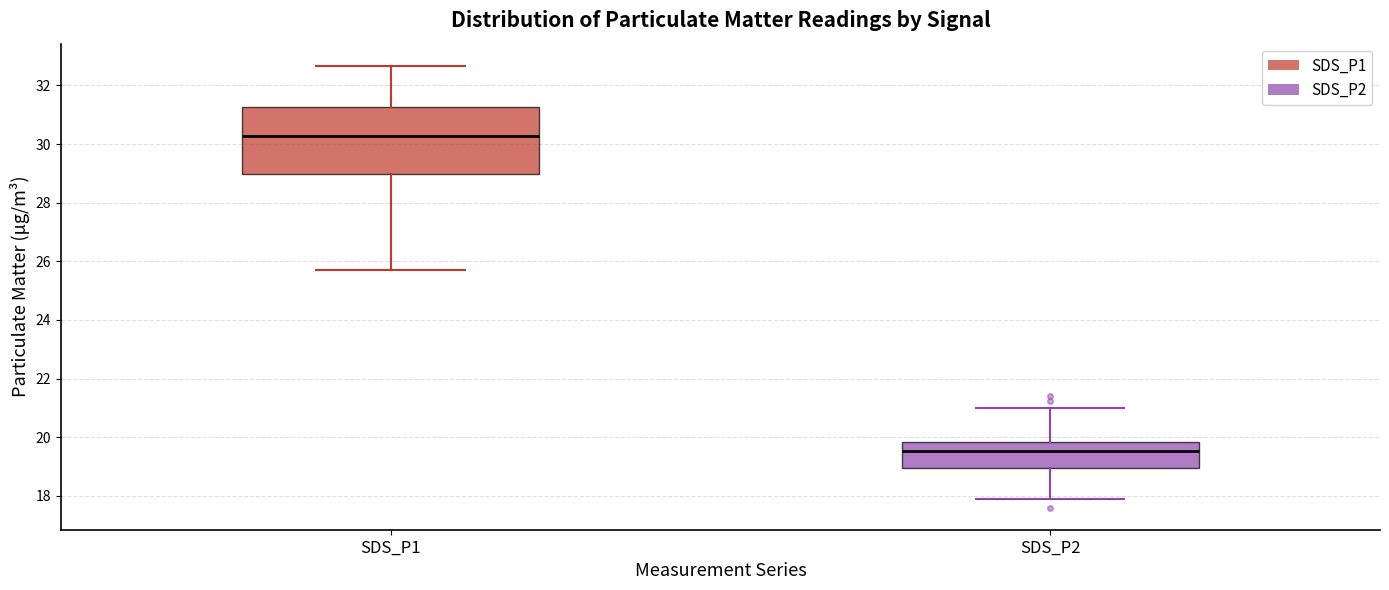

Where is the upper edge of the box for SDS_P2 on the y-axis? The values are not printed on the chart, so give them approximately, as read against the axis.

19.8